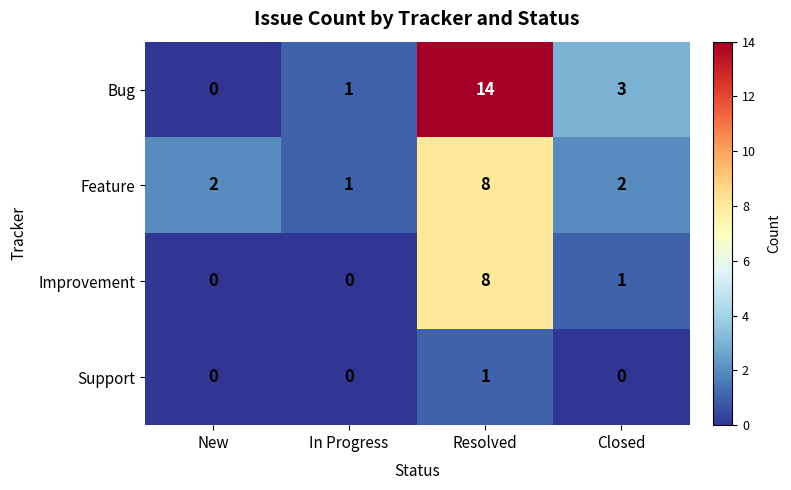

Rank the series by their average value, from lowest to highest.

Support, Improvement, Feature, Bug